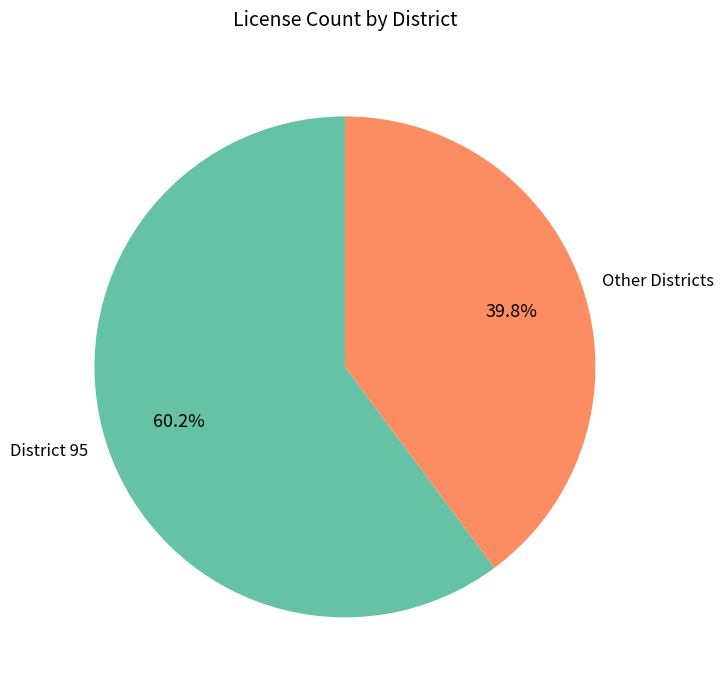

What percentage is NOT represented by District 95?

39.8%